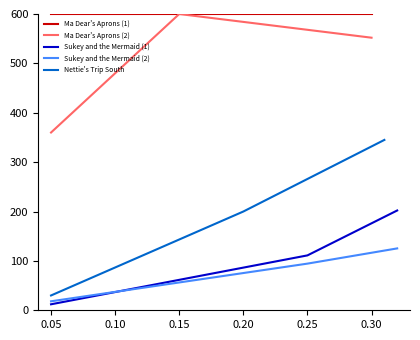

Which series has the widest spread of values?

Nettie's Trip South